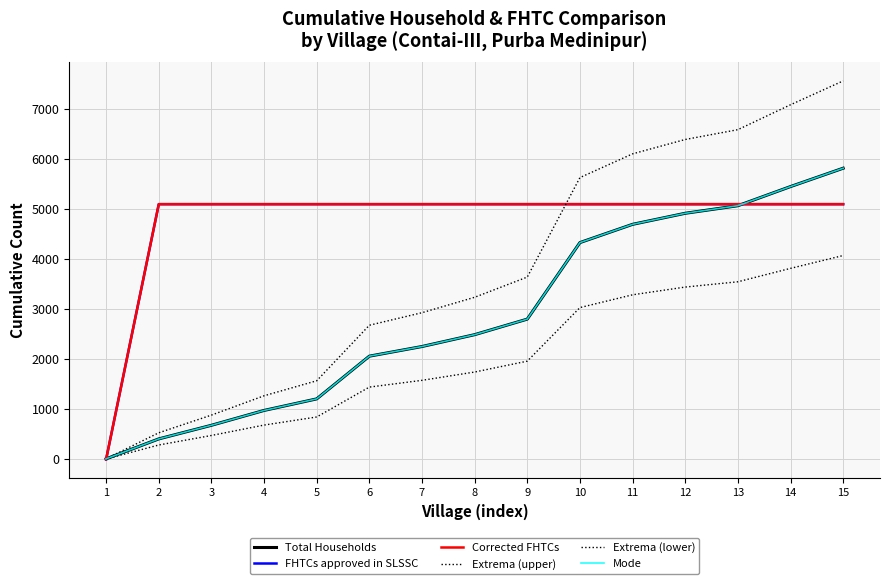

Does the chart display data point markers on the line(s)?

No